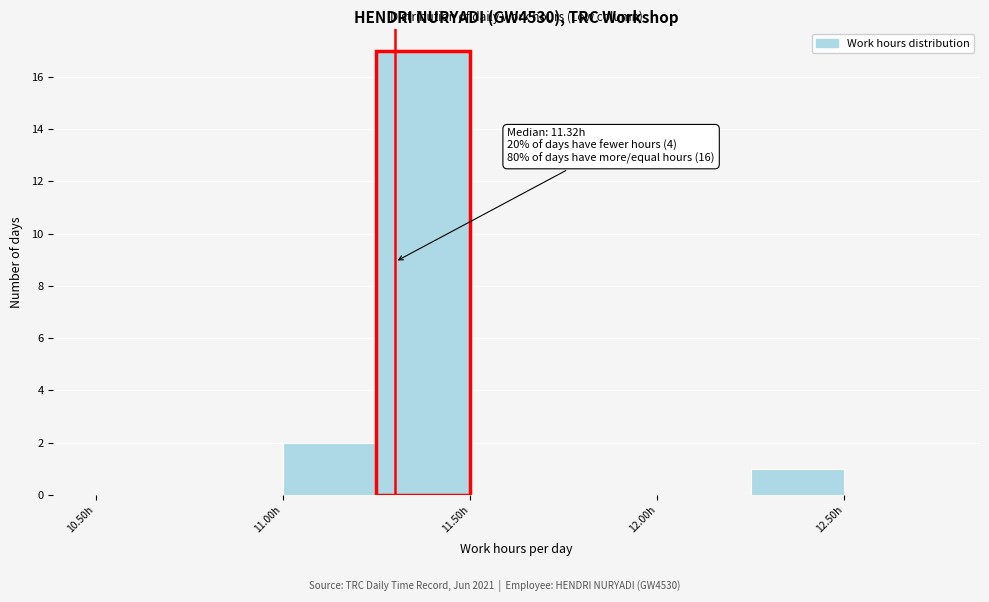

Over which range of the x-axis is the bar tallest?

11.25 to 11.50